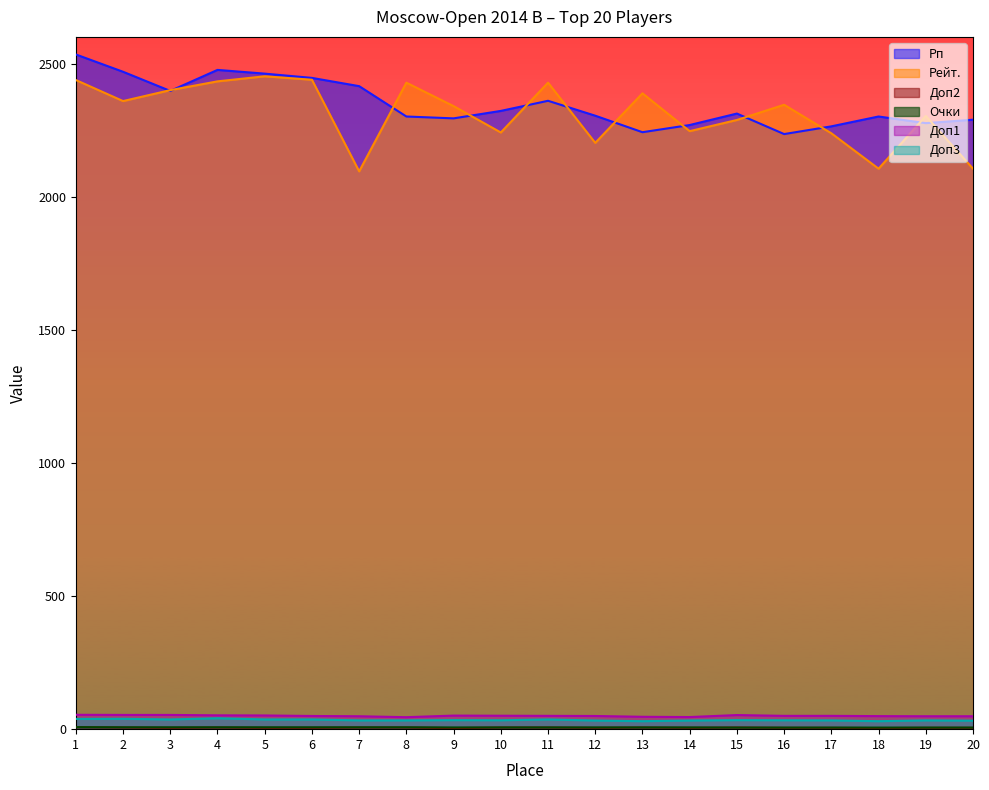

What is the minimum value shown in the chart?

4.0